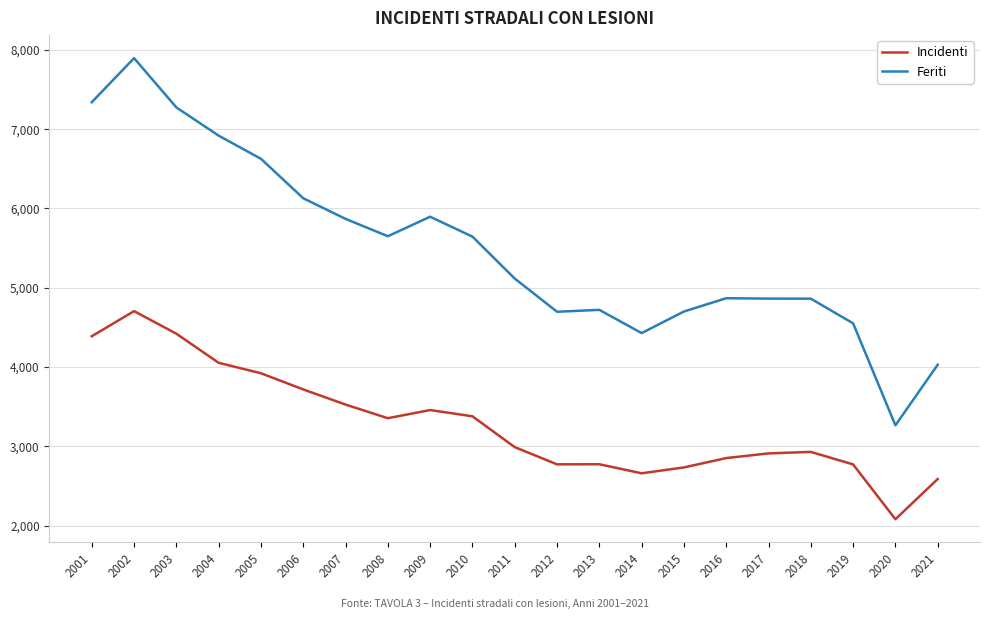

List the series in order of their peak value, lowest first.

Incidenti, Feriti